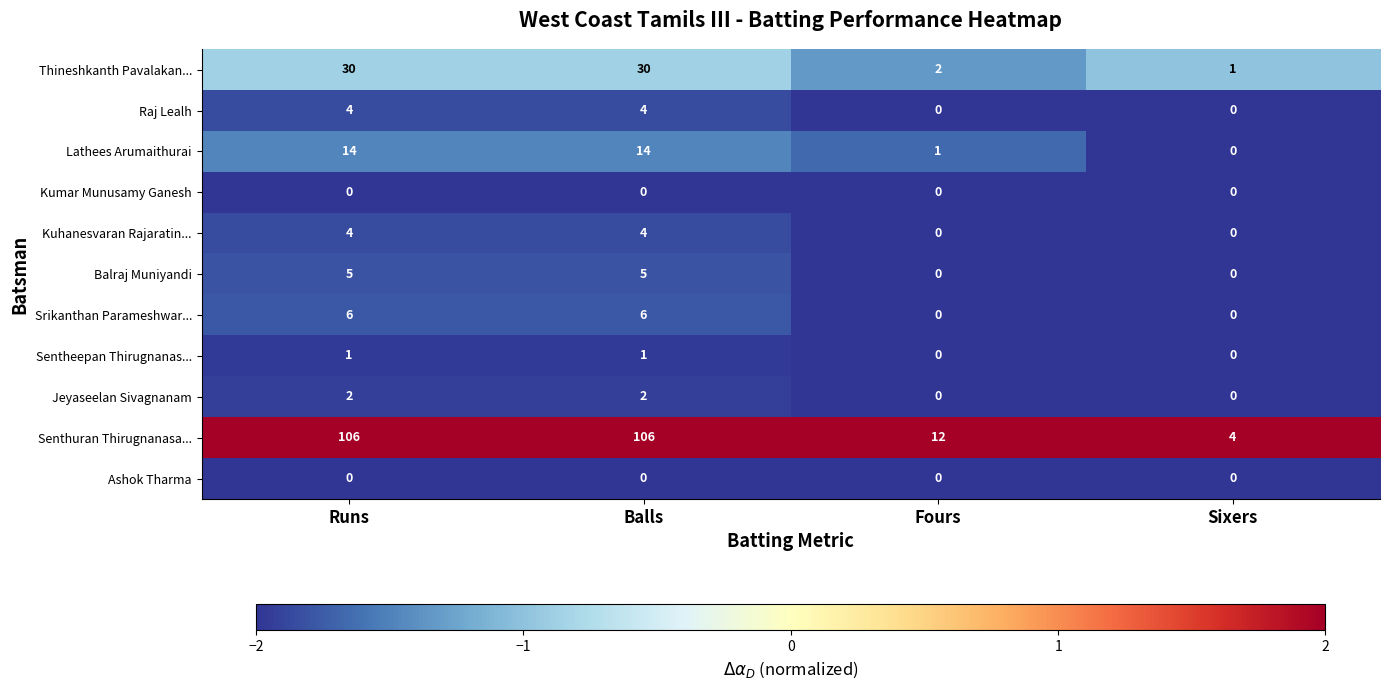

At how many categories does at least one series exceed 1?

4